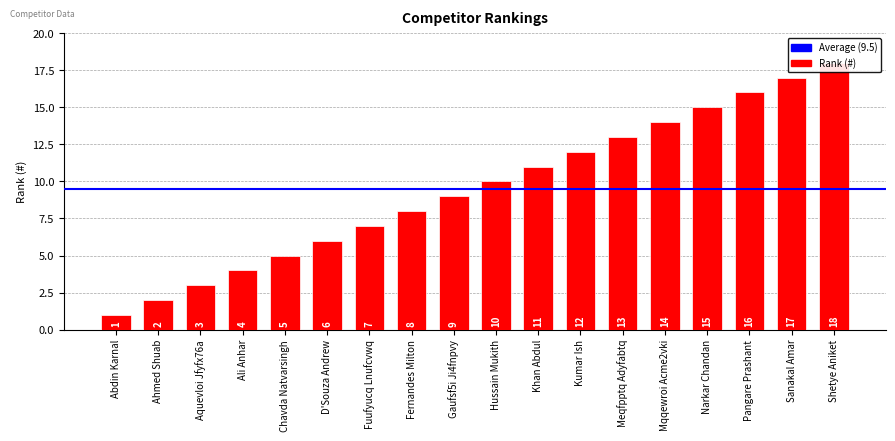

What is the sum of the values at Narkar Chandan and Chavda Natvarsingh?

20